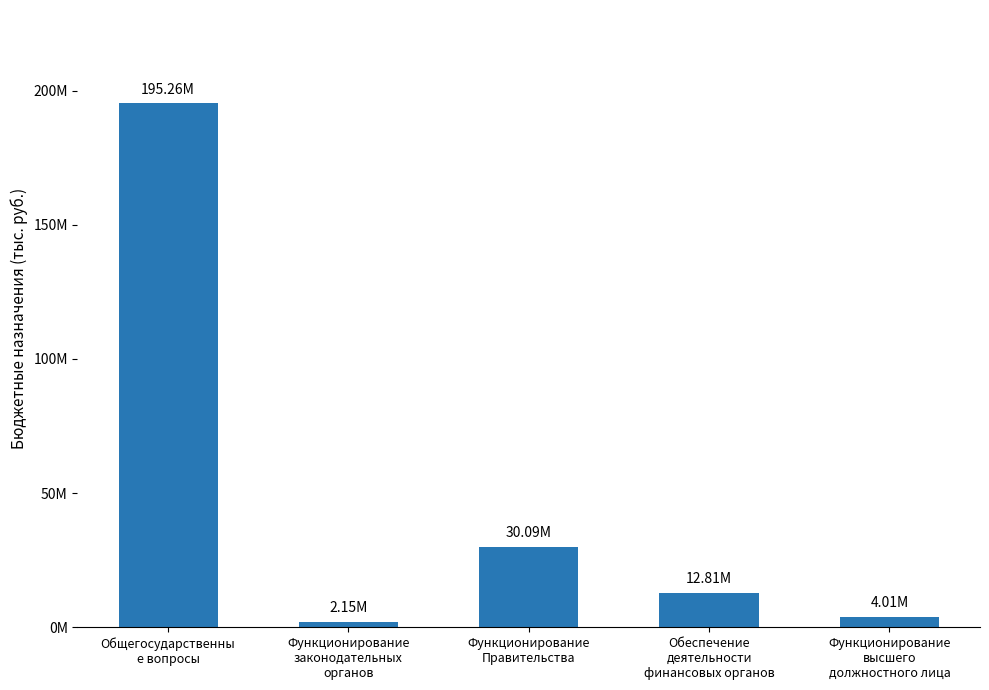

What is the label of the 1st bar from the right?

Функционирование
высшего
должностного лица